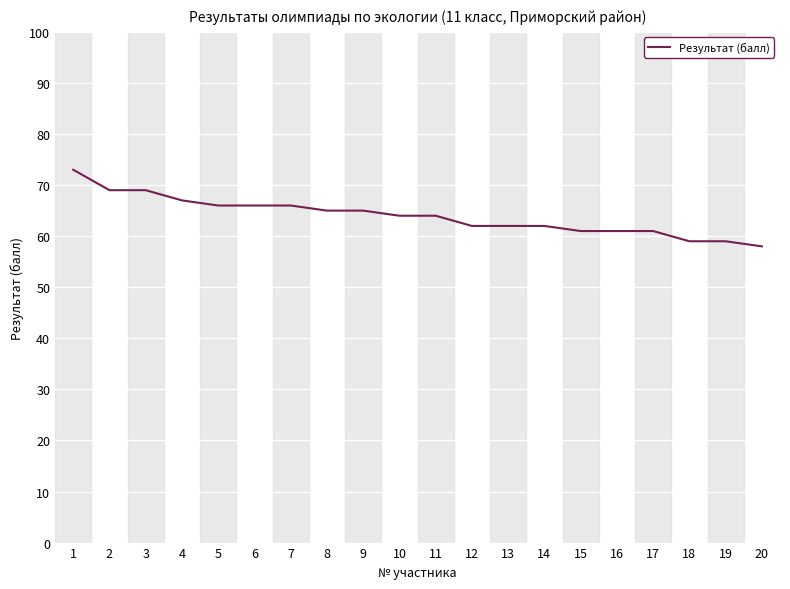

What value does the data have at 4?

67